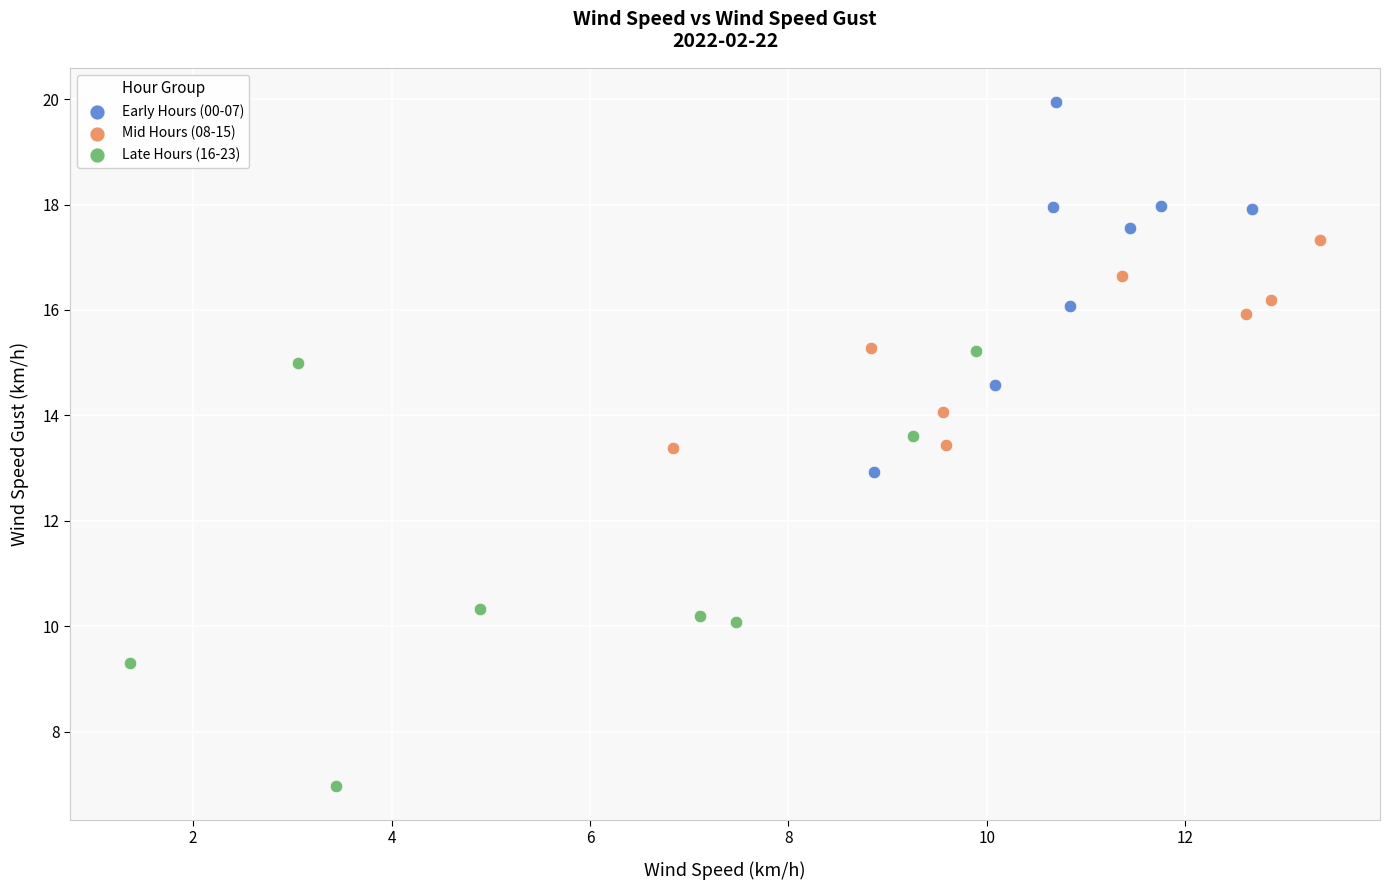

Which series contains the highest Y value?

Early Hours (00-07)